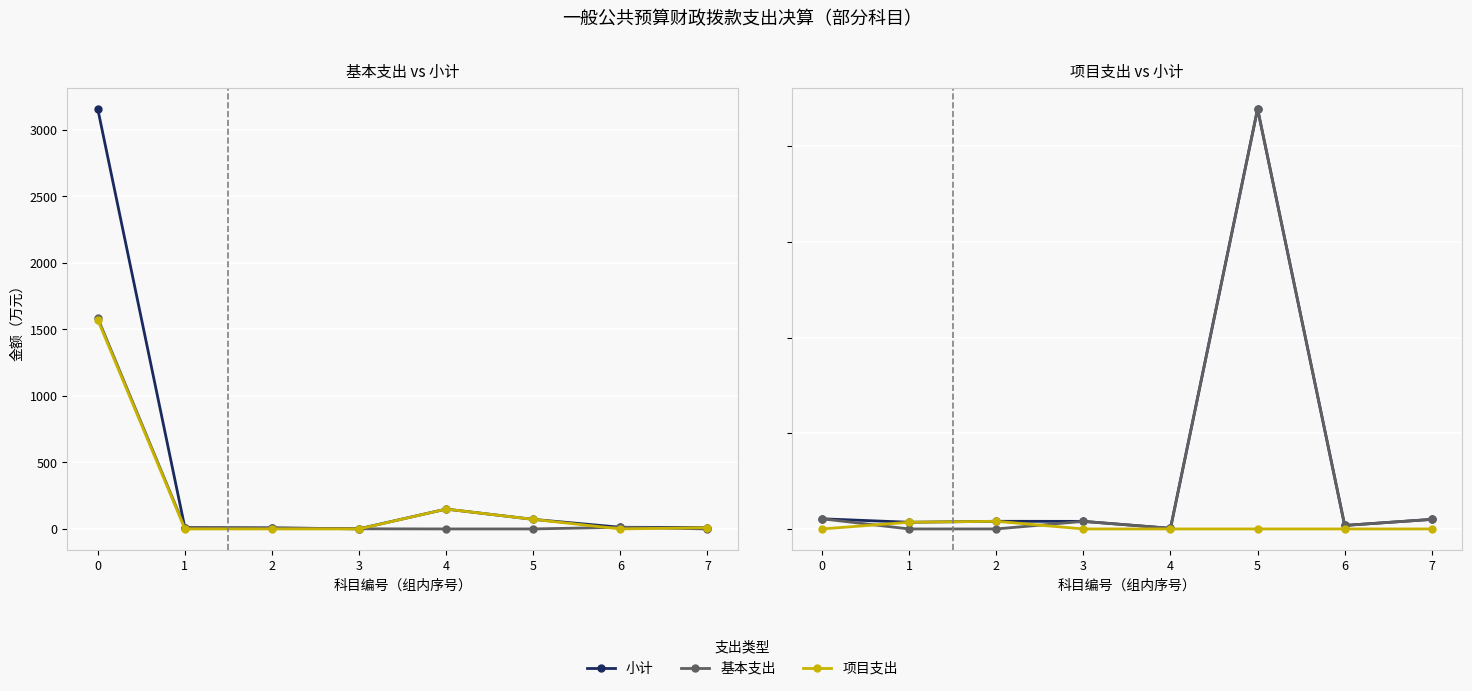

At how many categories does at least one series exceed 78?

1